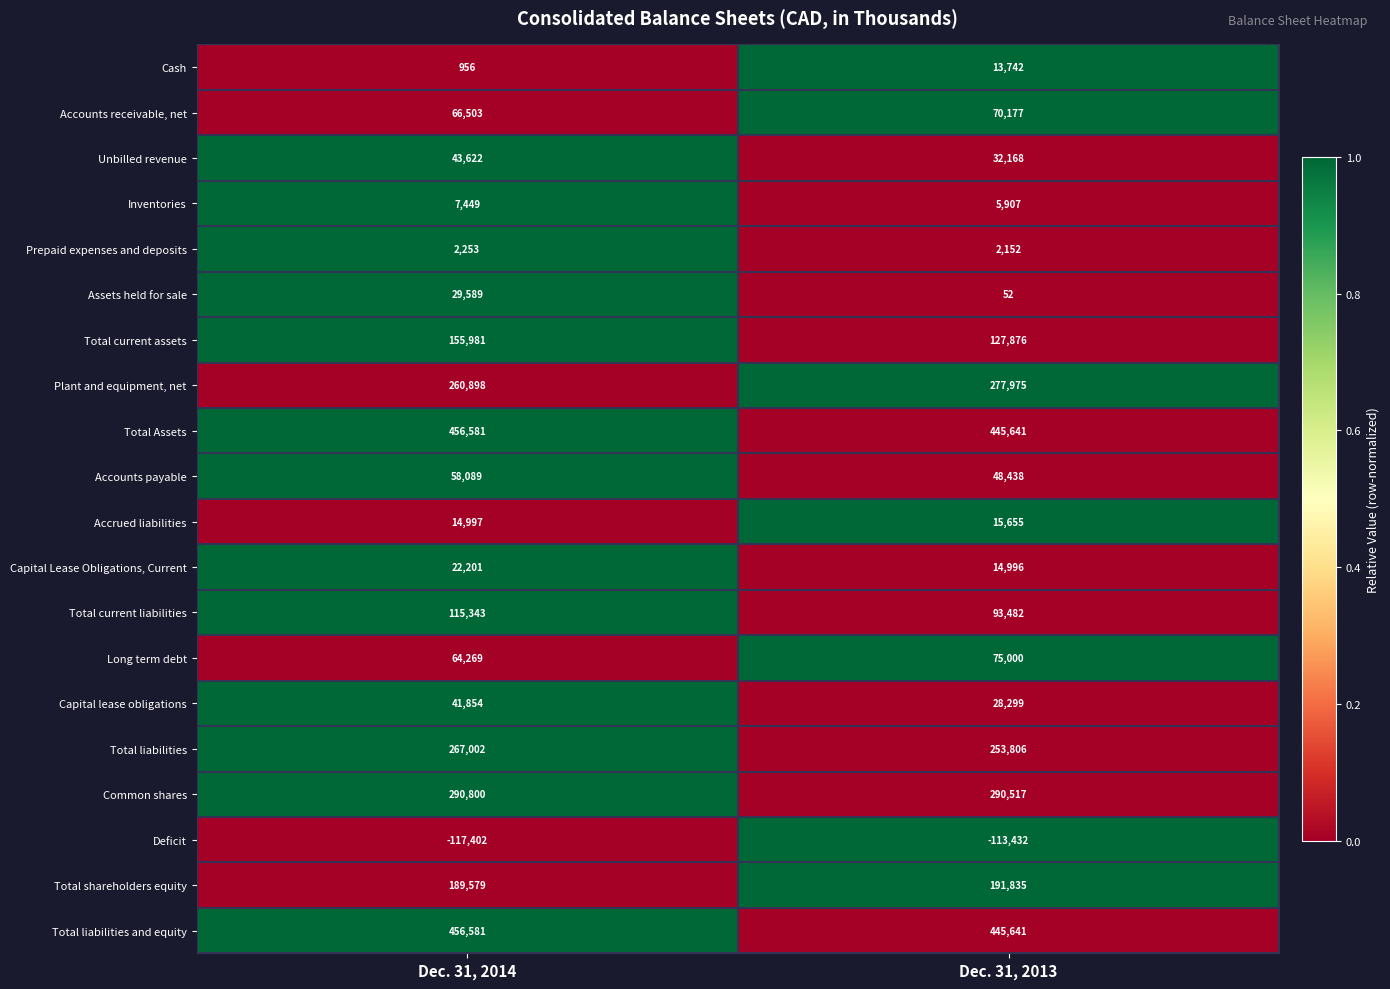

Which category has the lowest value across all series?

Dec. 31, 2014